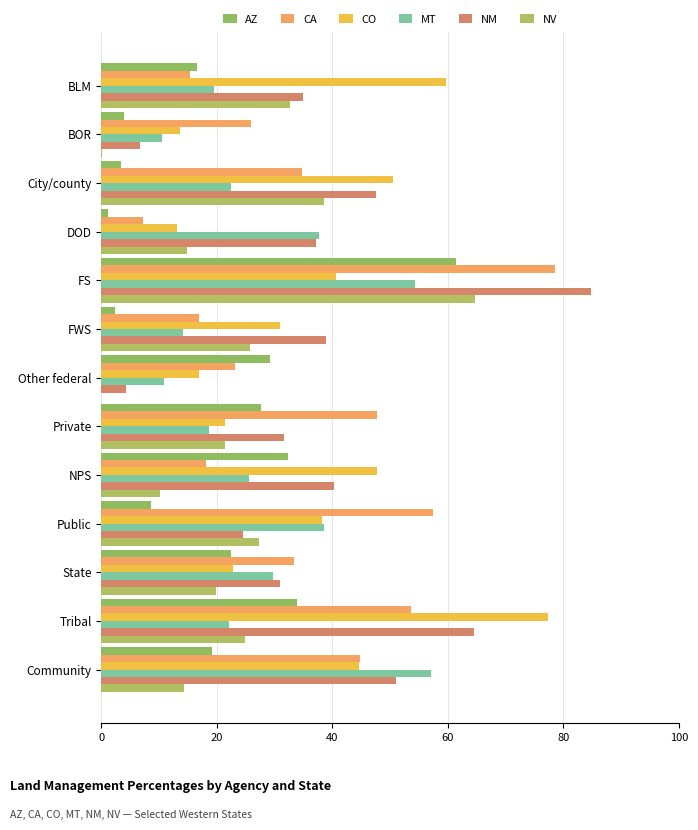

What position from the right is DOD?

10